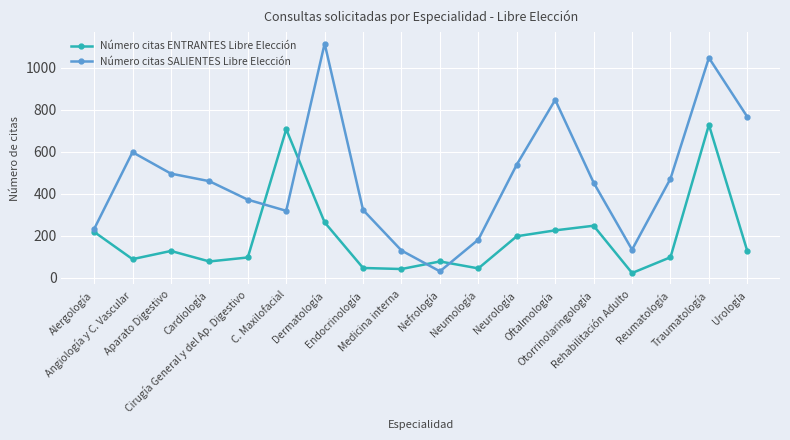

At Traumatología, list the series in order from largest to smallest.

Número citas SALIENTES Libre Elección, Número citas ENTRANTES Libre Elección